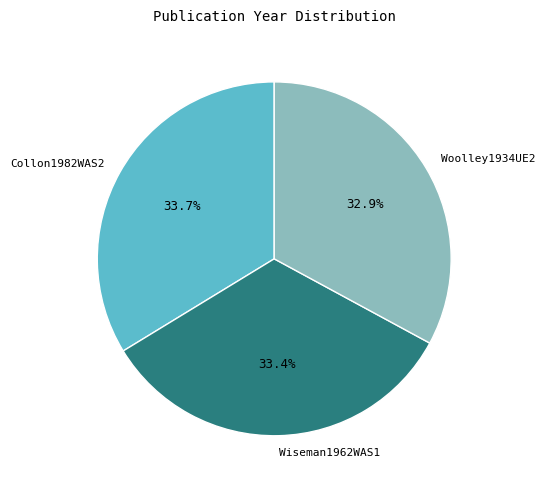

The Woolley1934UE2 slice represents 33% of the pie. True or false?

True